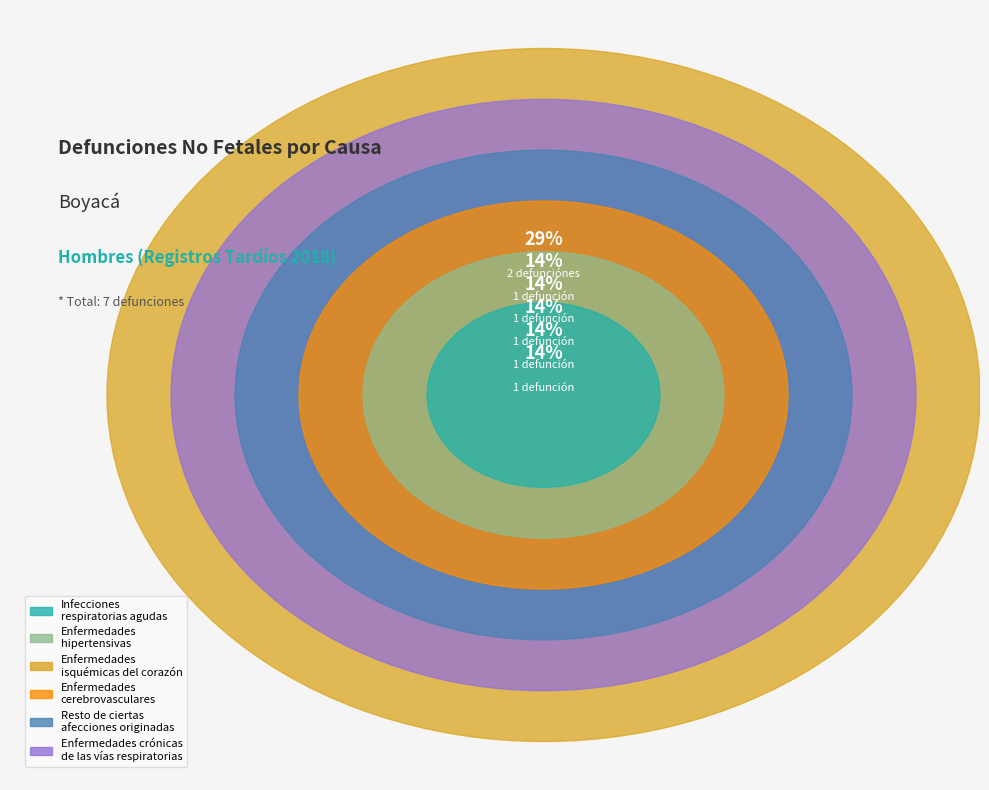

What is the ratio of the value at Enfermedades hipertensivas to the value at Resto de ciertas afecciones originadas?

1.0